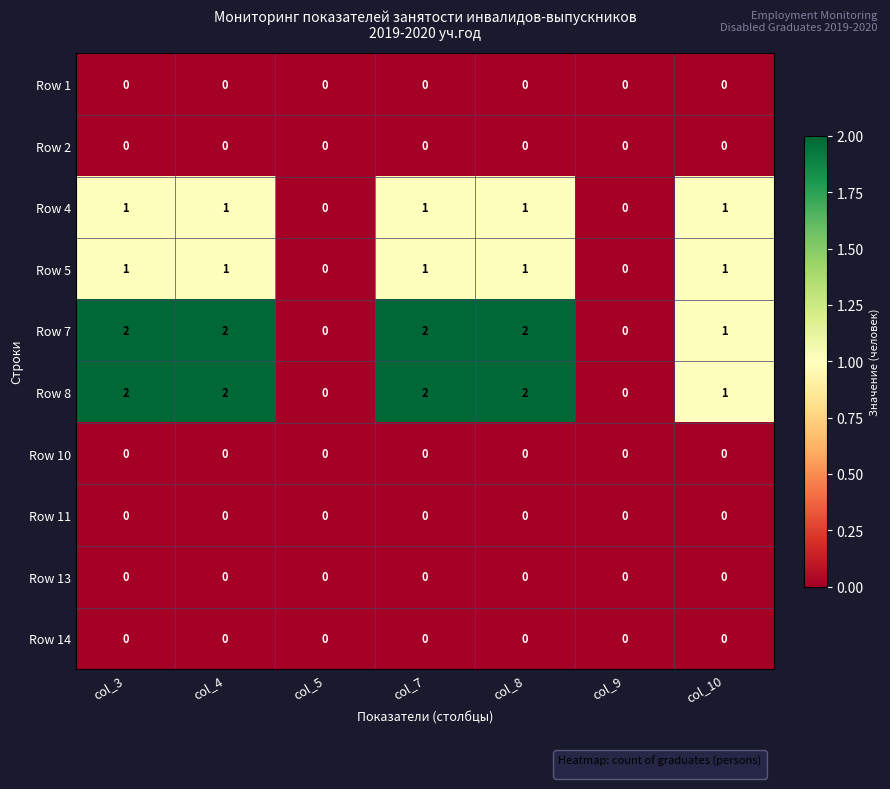

The Row 8 series shows 0 at col_5. True or false?

True